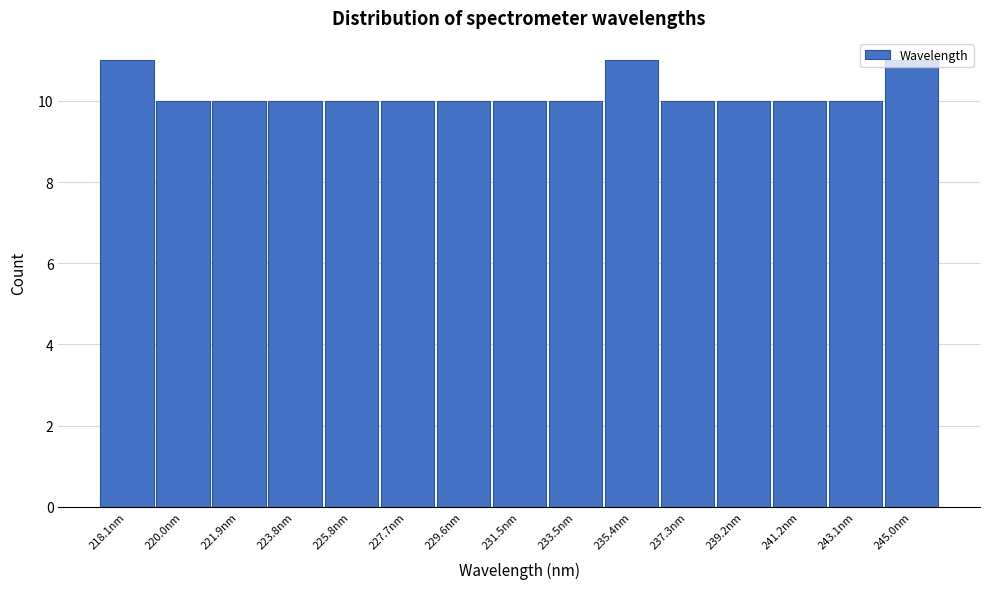

What is the label of the 7th bar from the right?

233.5nm